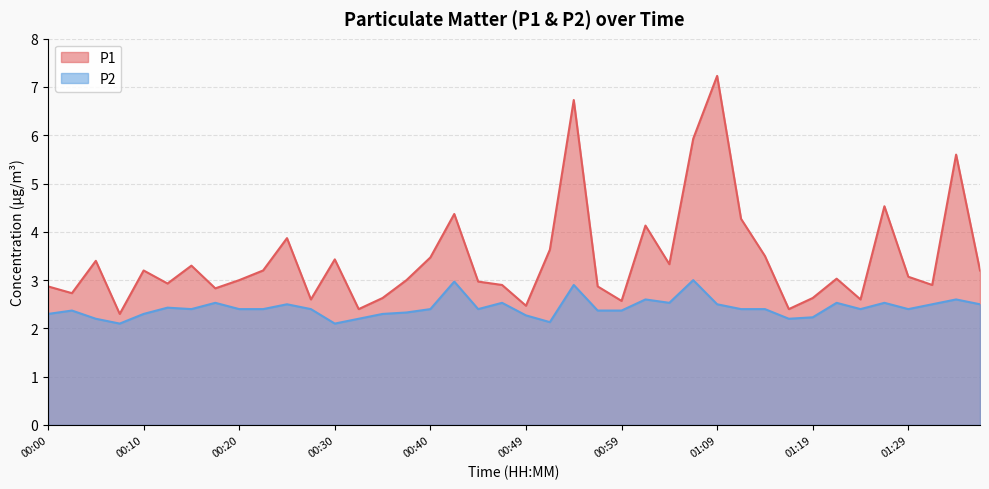

Which series has the largest total across all categories?

P1